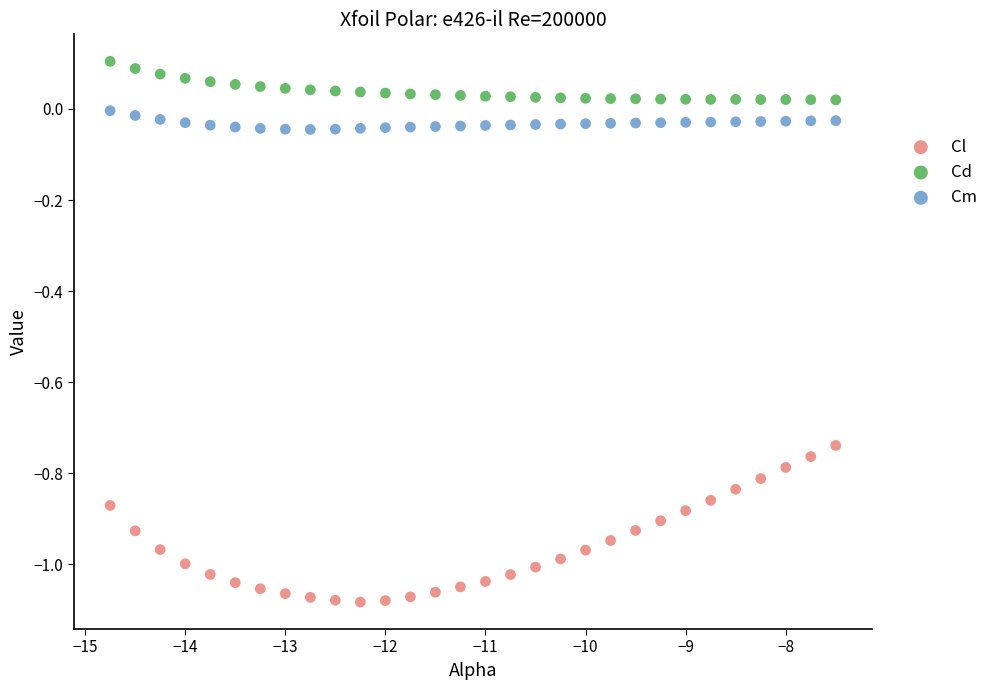

Which series reaches the maximum Y coordinate?

Cd